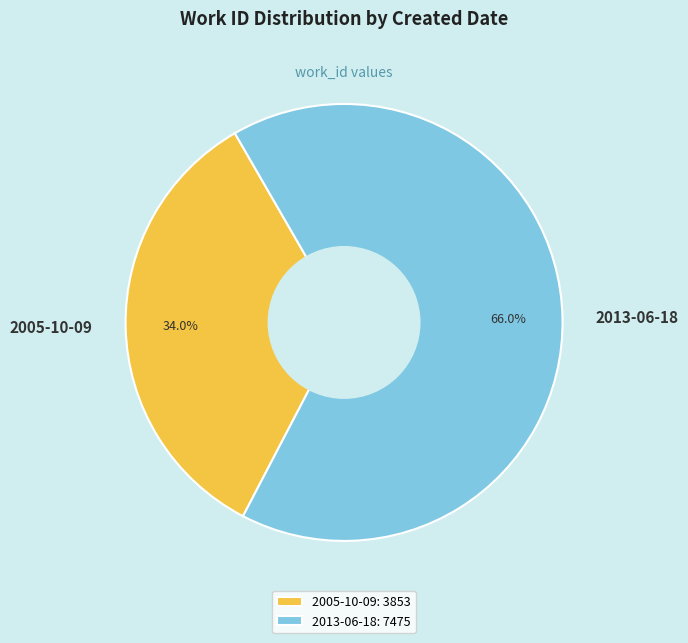

Which slice is the smallest?

2005-10-09